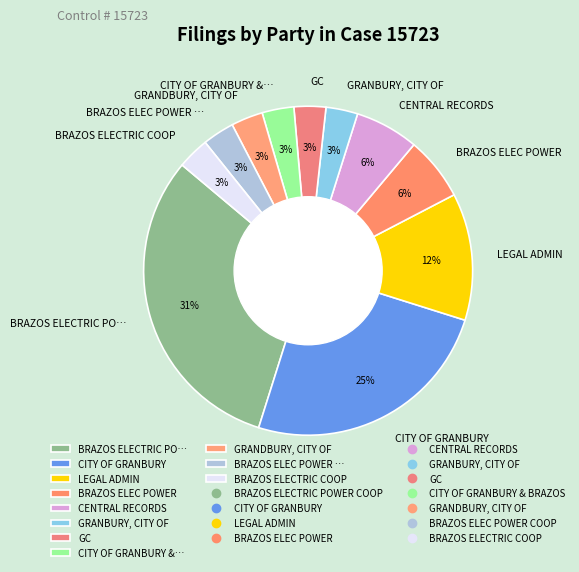

What is the ratio of the value at CENTRAL RECORDS to the value at LEGAL ADMIN?

0.5